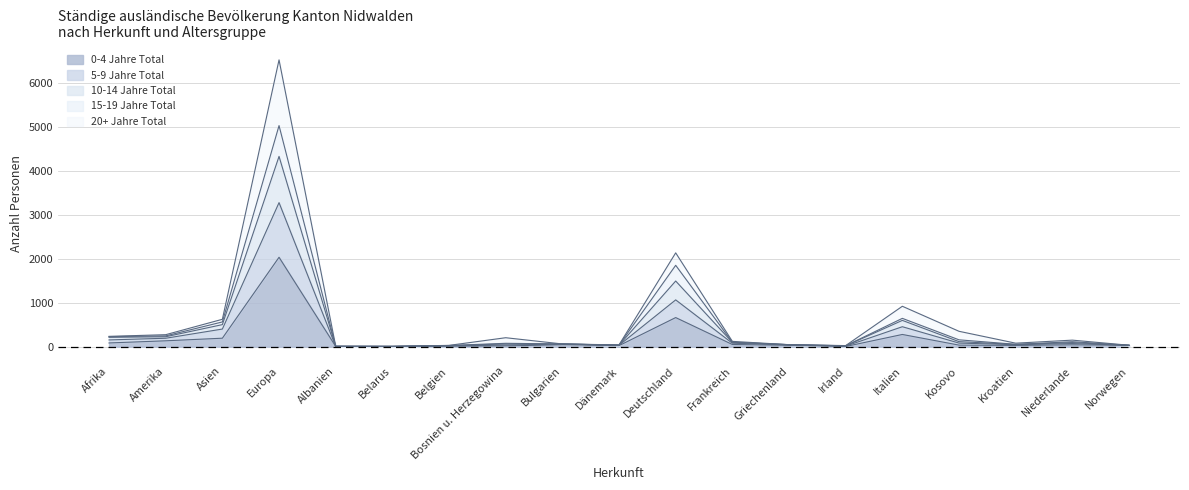

What is the sum of all 10-14 Jahre Total values?

9299